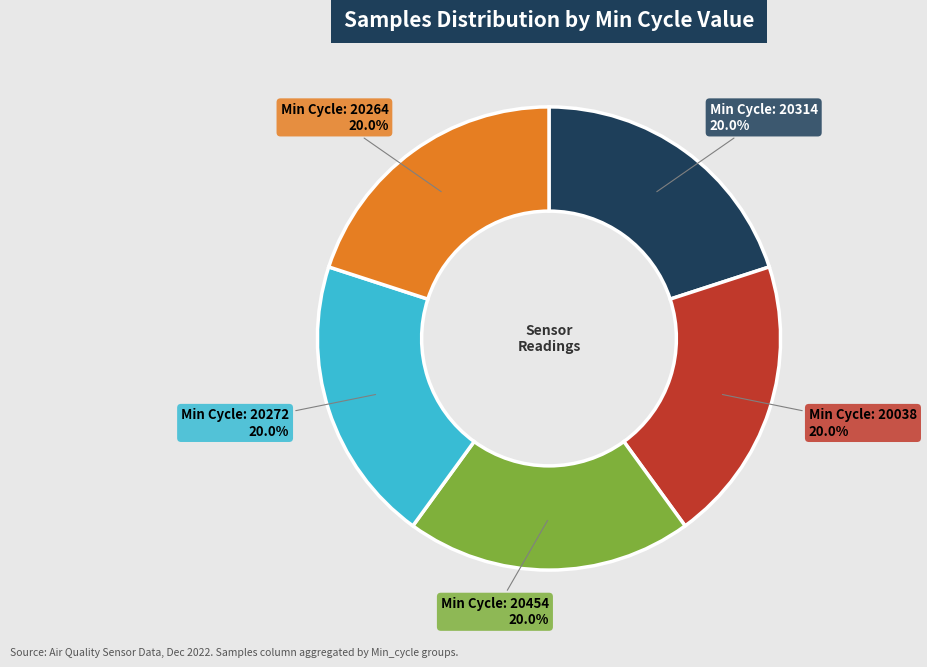

Is the sum of Min Cycle: 20038 20.0% and Min Cycle: 20264 20.0% greater than half?

No